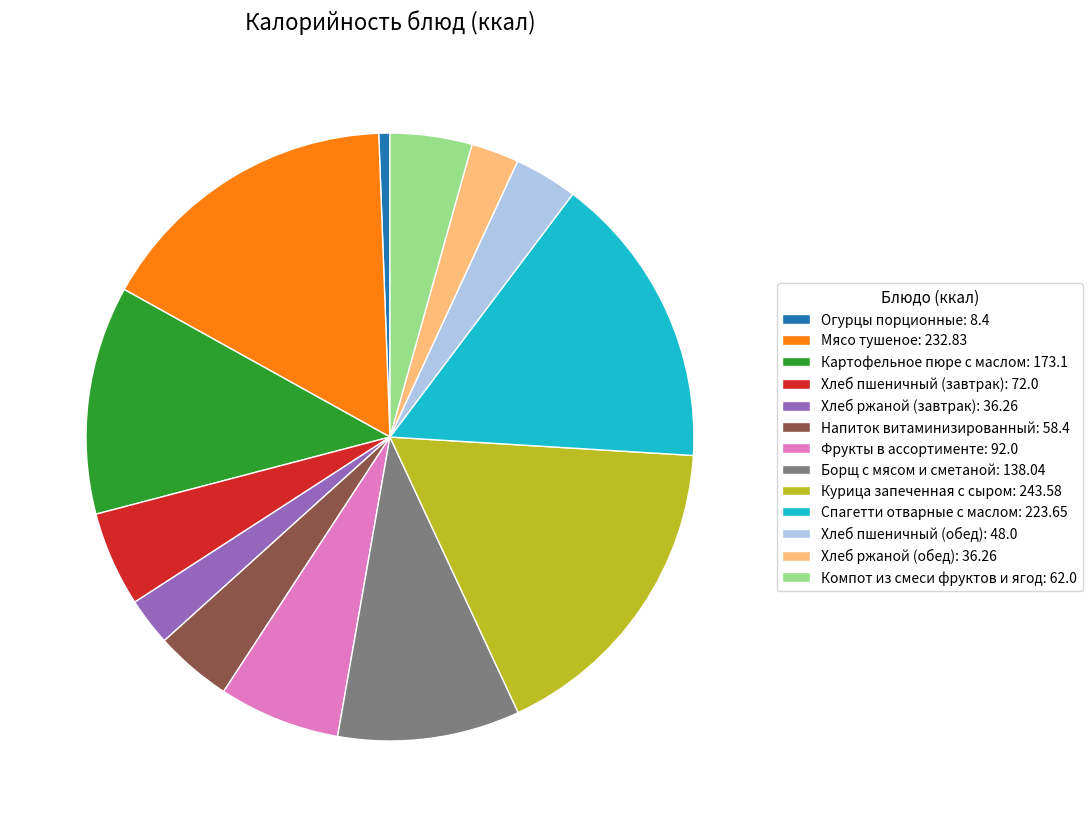

Is the sum of Фрукты в ассортименте: 92.0 and Мясо тушеное: 232.83 greater than half?

No